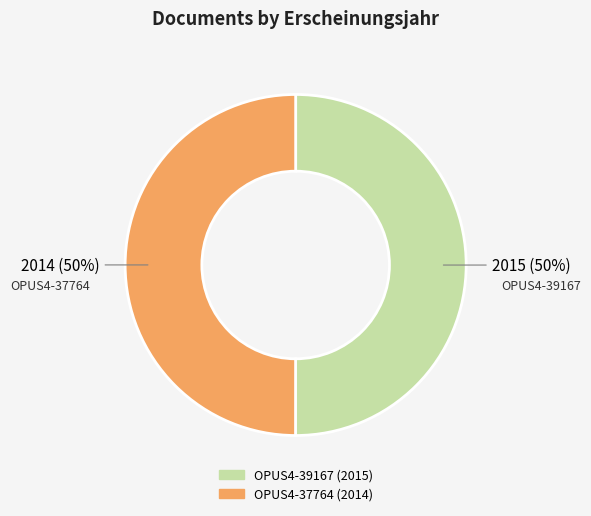

To the nearest percent, what portion does OPUS4-39167 represent?

50%